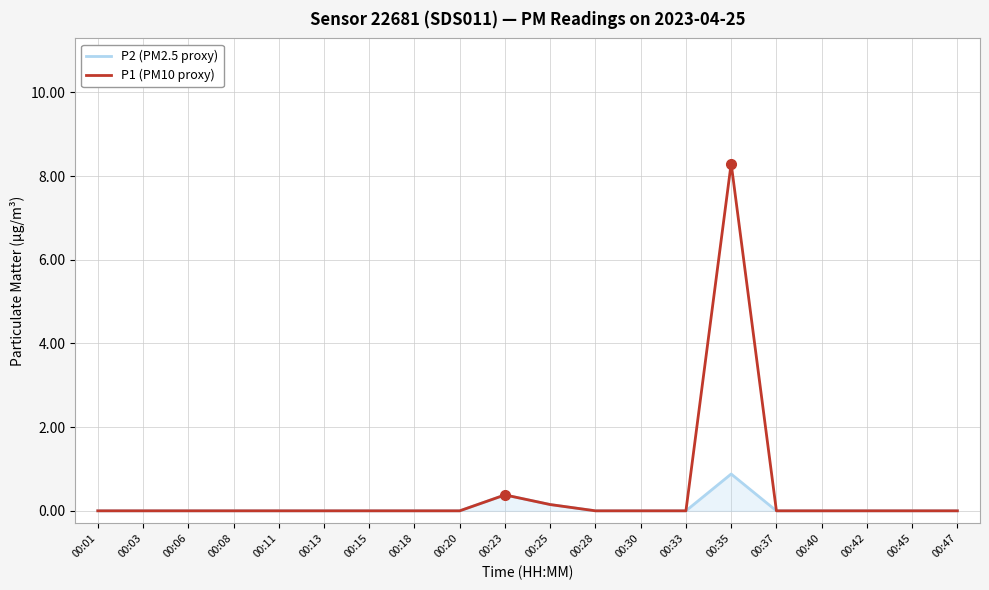

What is the average value of the P1 (PM10 proxy) series?

0.4